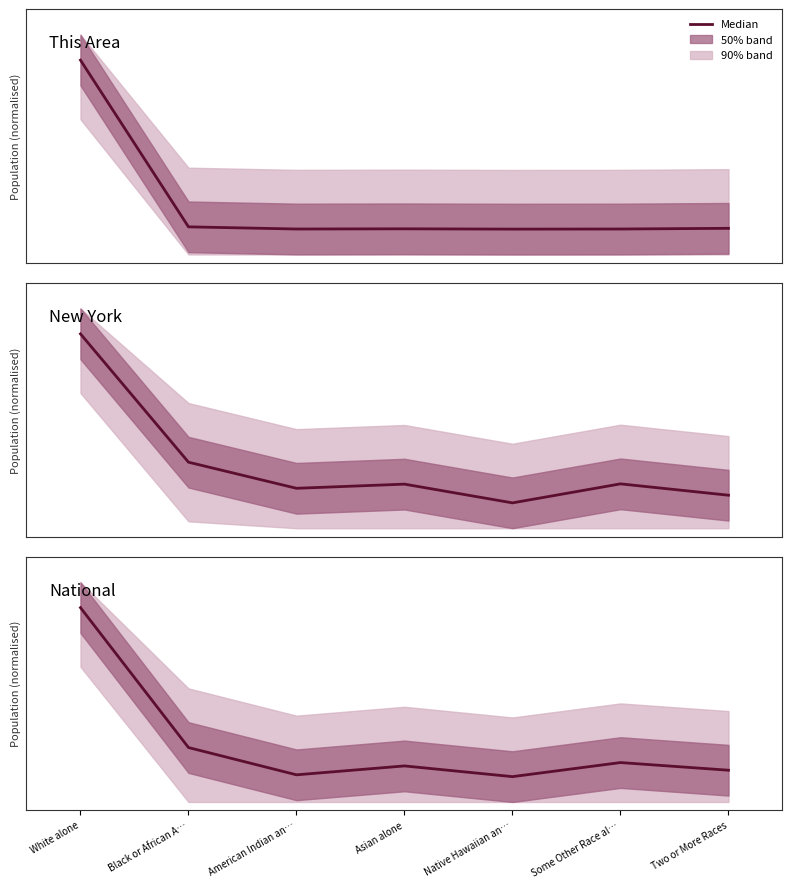

What is the total value across all series at Two or More Races?

0.1